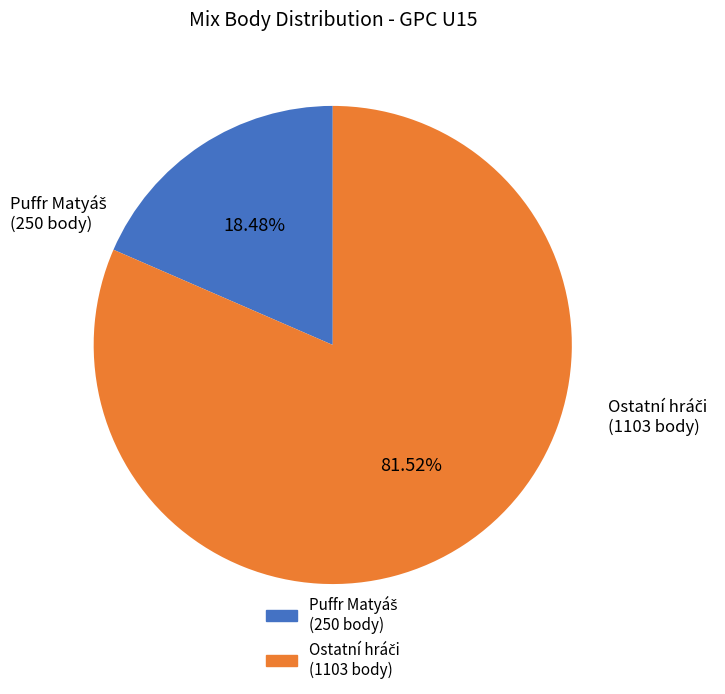

Does any single category account for the majority?

Yes